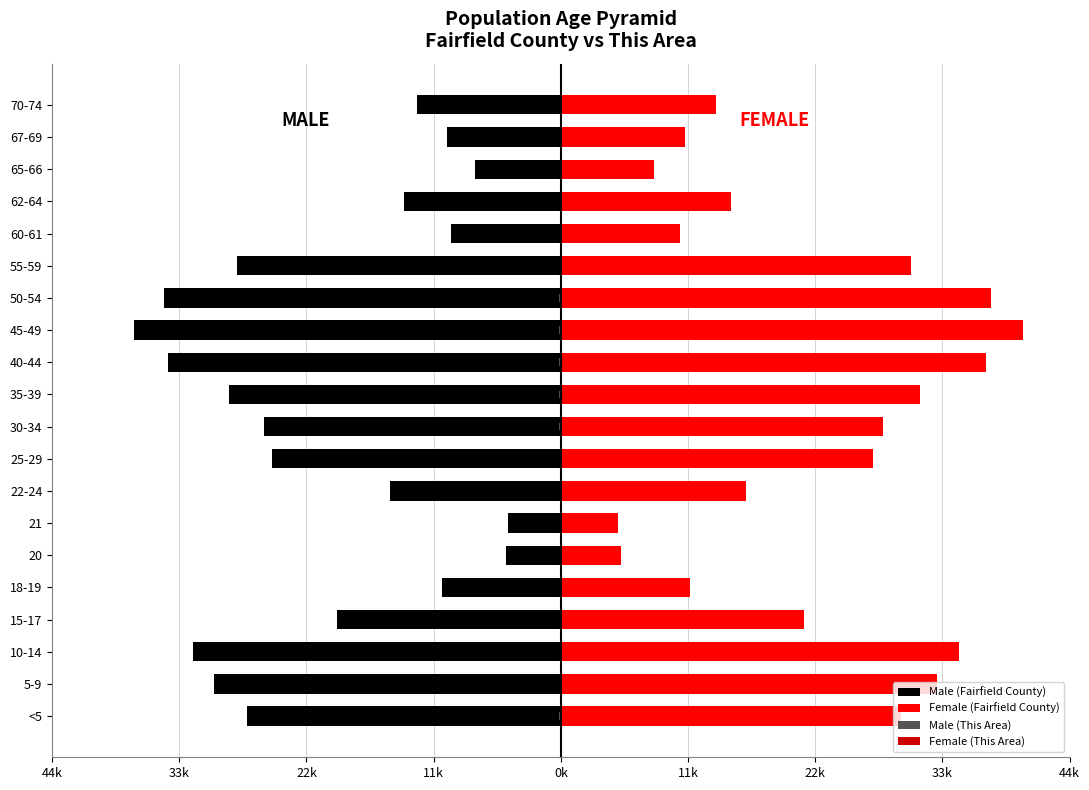

What are all the series names shown in the legend?

Male (Fairfield County), Female (Fairfield County), Male (This Area), Female (This Area)